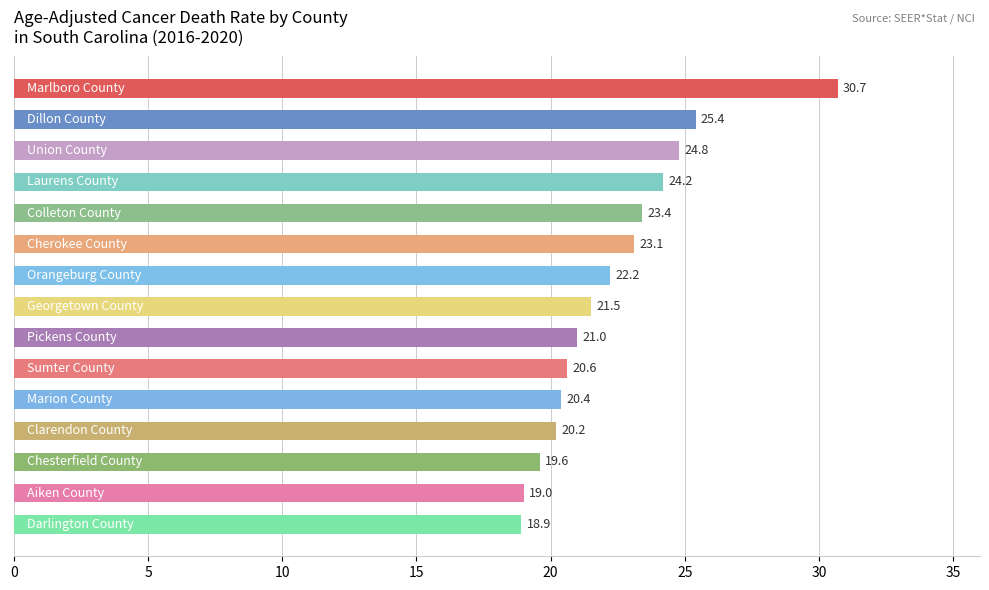

What is the value of the 14th bar from the top?

19.0